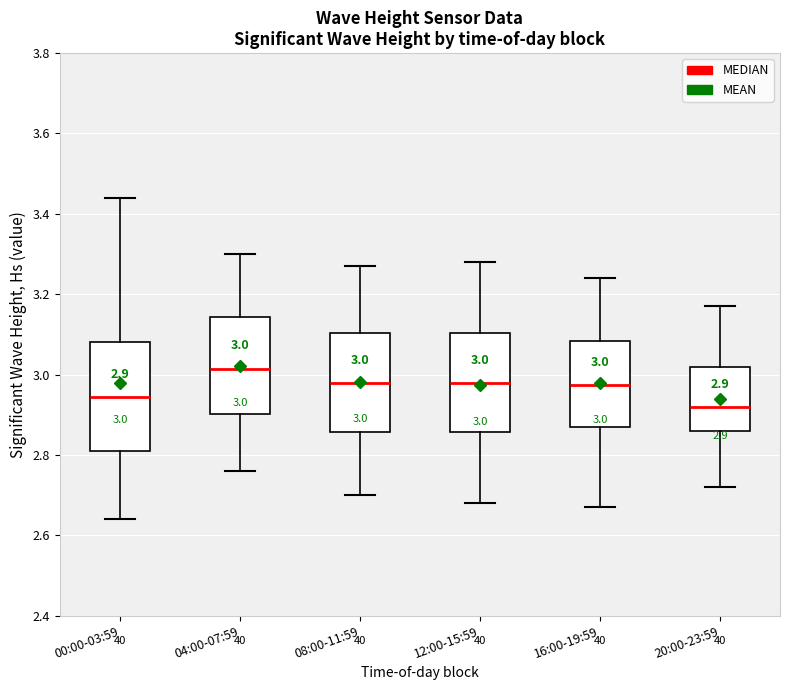

Which box is the tallest, from its lower edge to its upper edge?

00:00-03:59